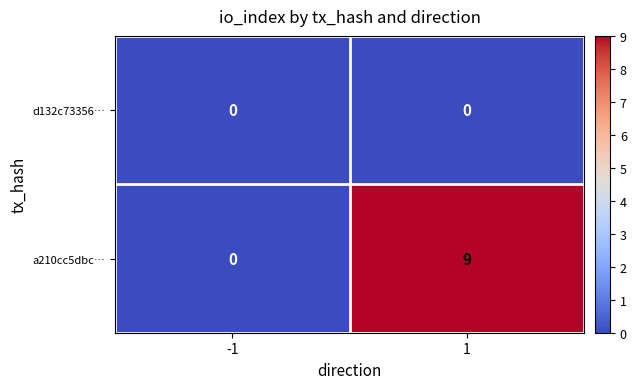

At how many categories does at least one series exceed 4?

1